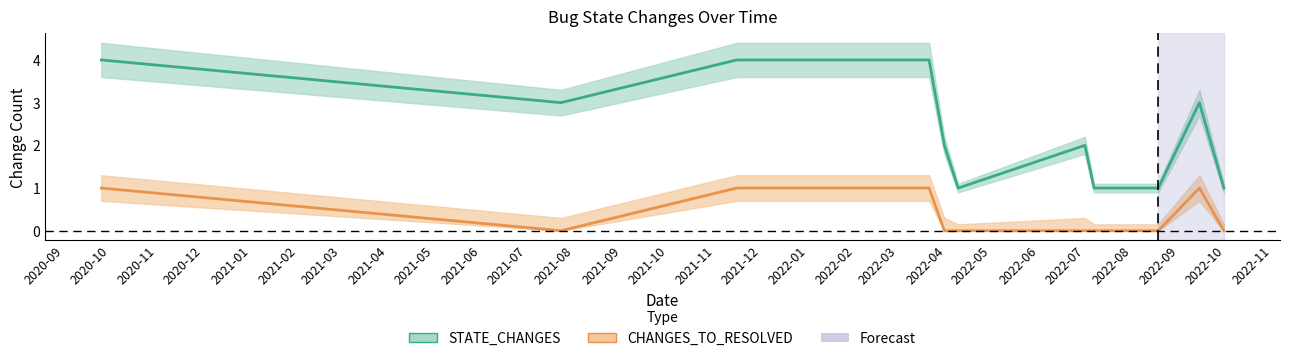

How many positive values does the CHANGES_TO_RESOLVED series have?

4